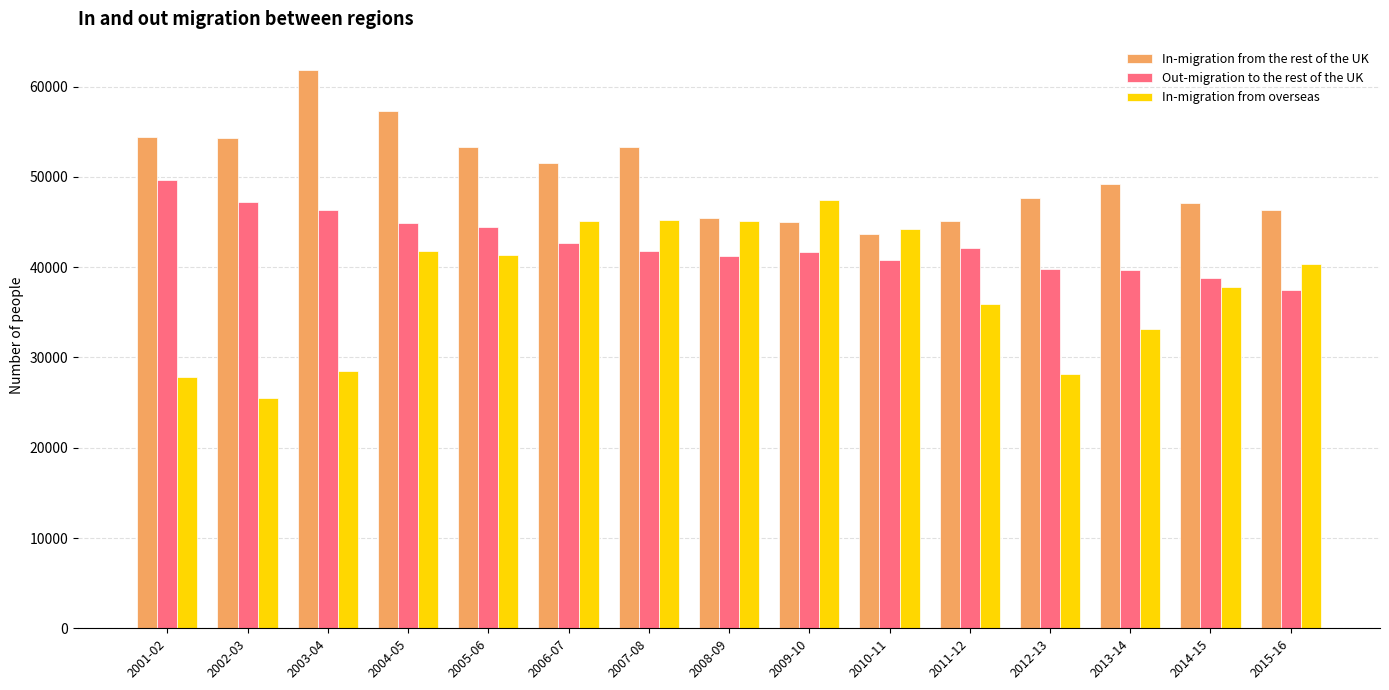

What is the label of the 15th bar from the left?

2015-16